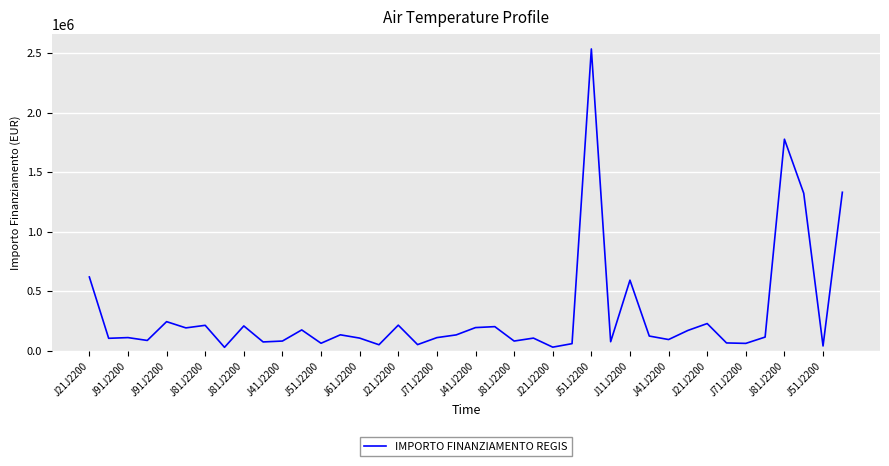

What is the difference between the maximum and minimum values?

2506144.9